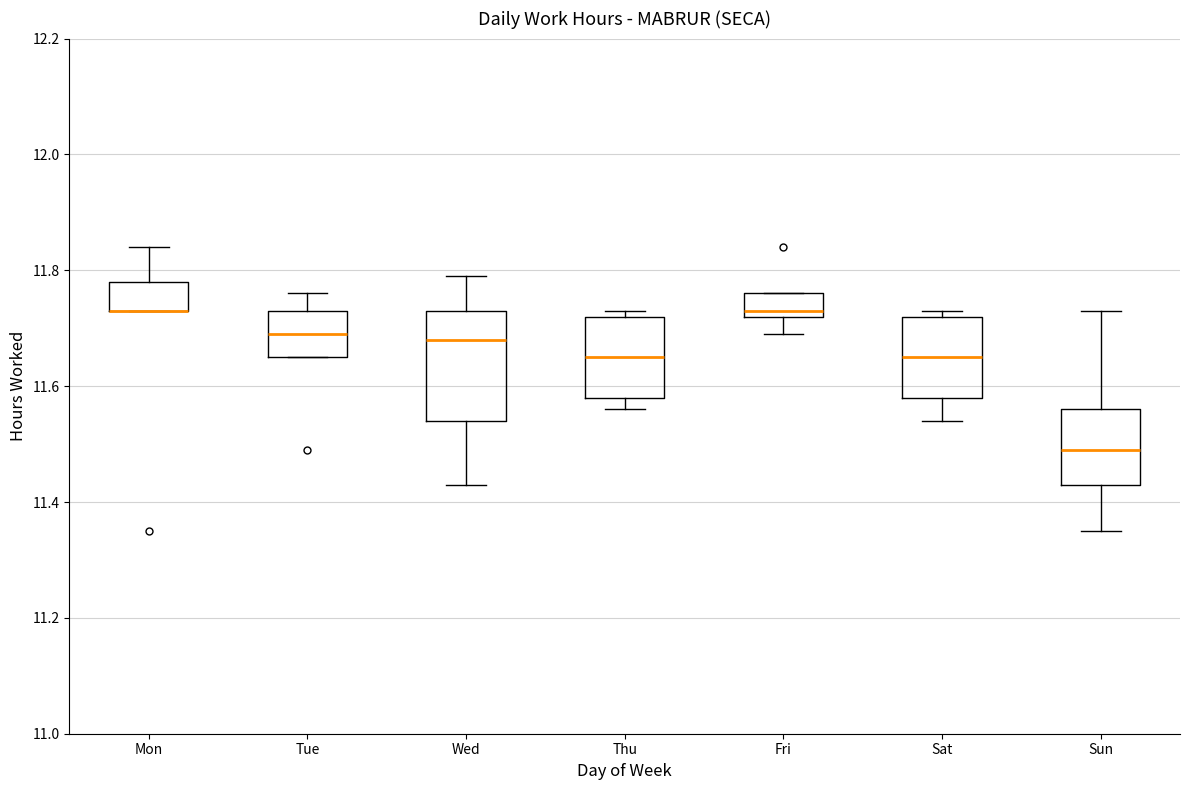

Which box is the tallest, from its lower edge to its upper edge?

Wed